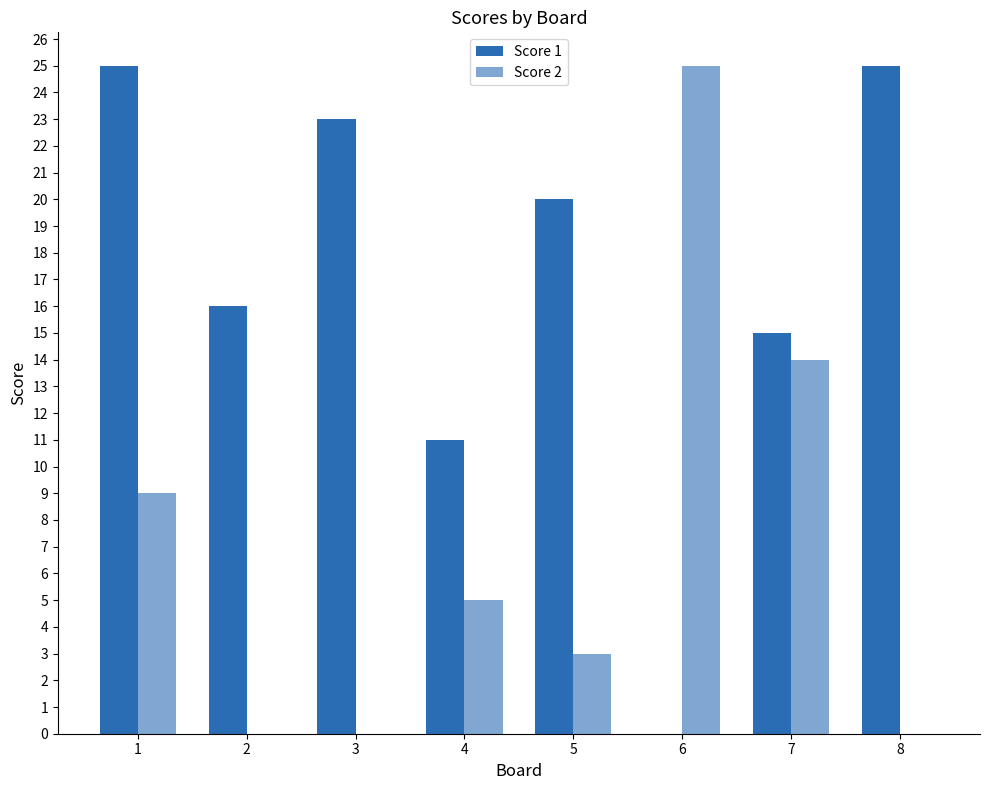

At how many categories does at least one series exceed 20?

4